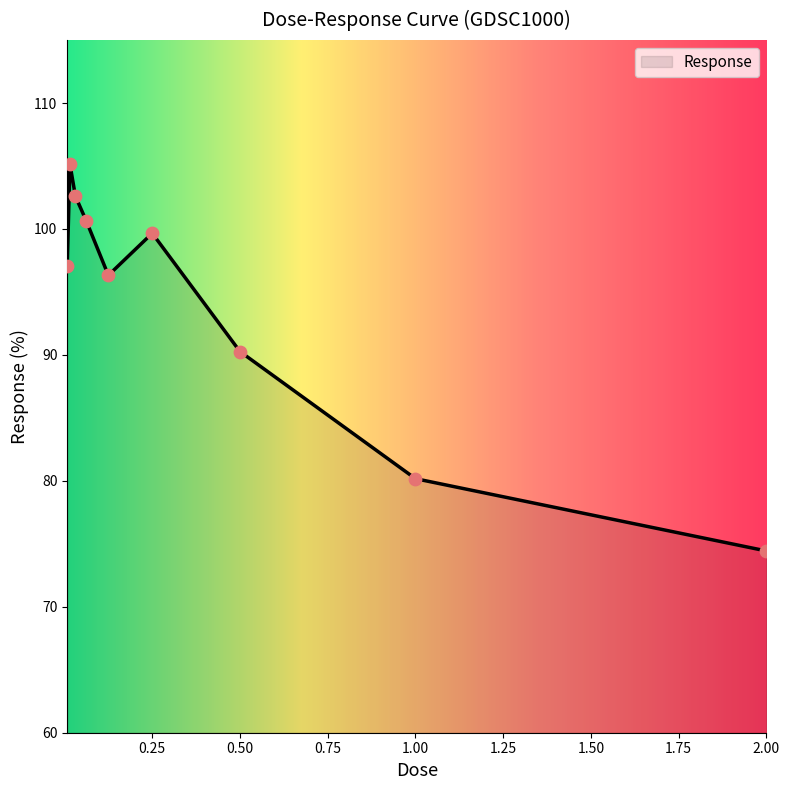

What is the smallest value displayed?

74.4